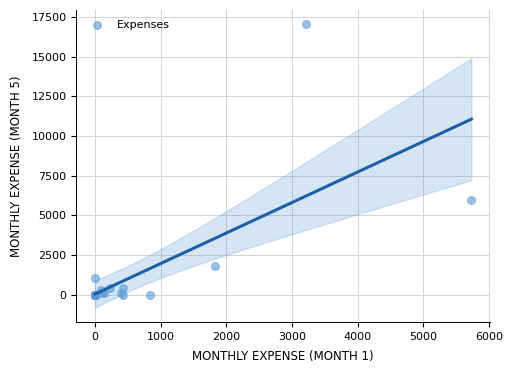

What Y value in the scatter plot is closest to 8524?

5951.8